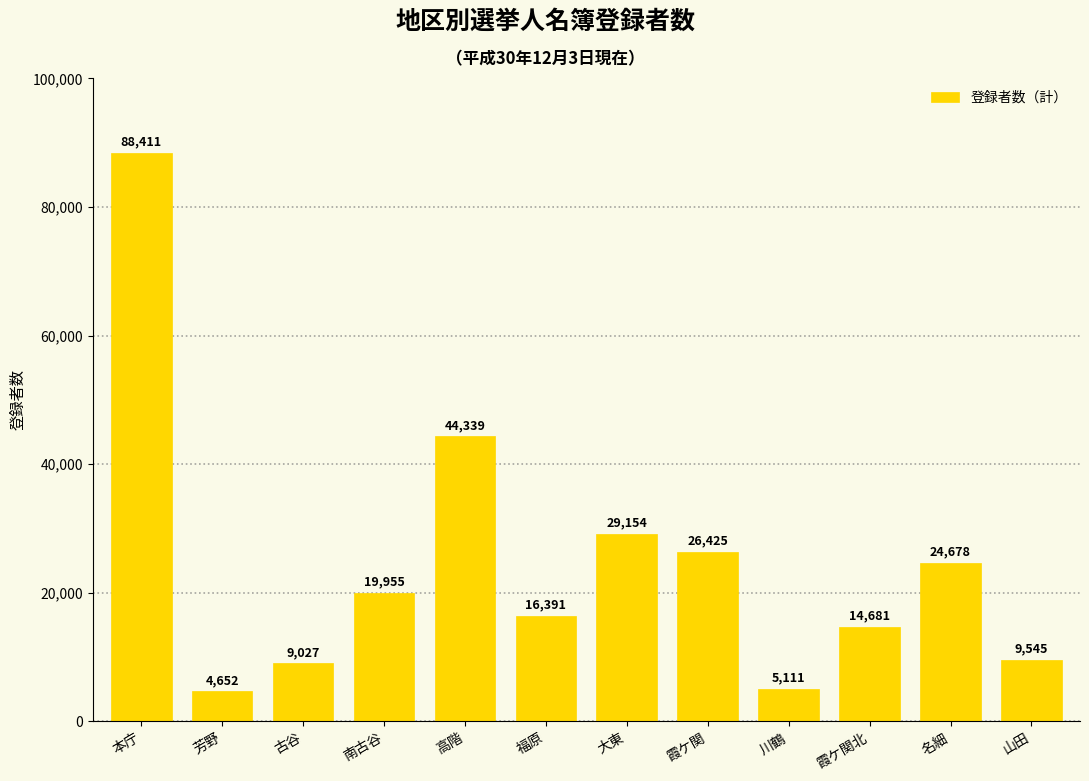

The value at 南古谷 is 4234. True or false?

False